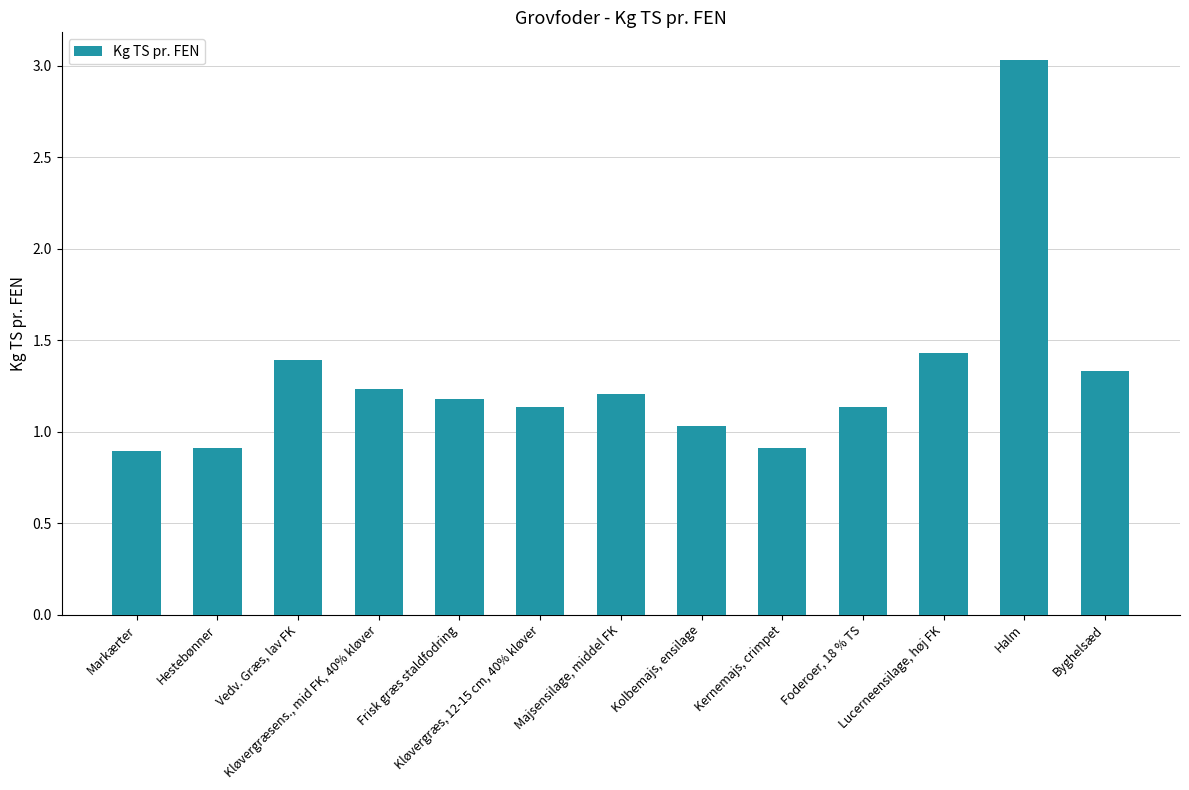

What is the value of the 3rd bar from the left?

1.4